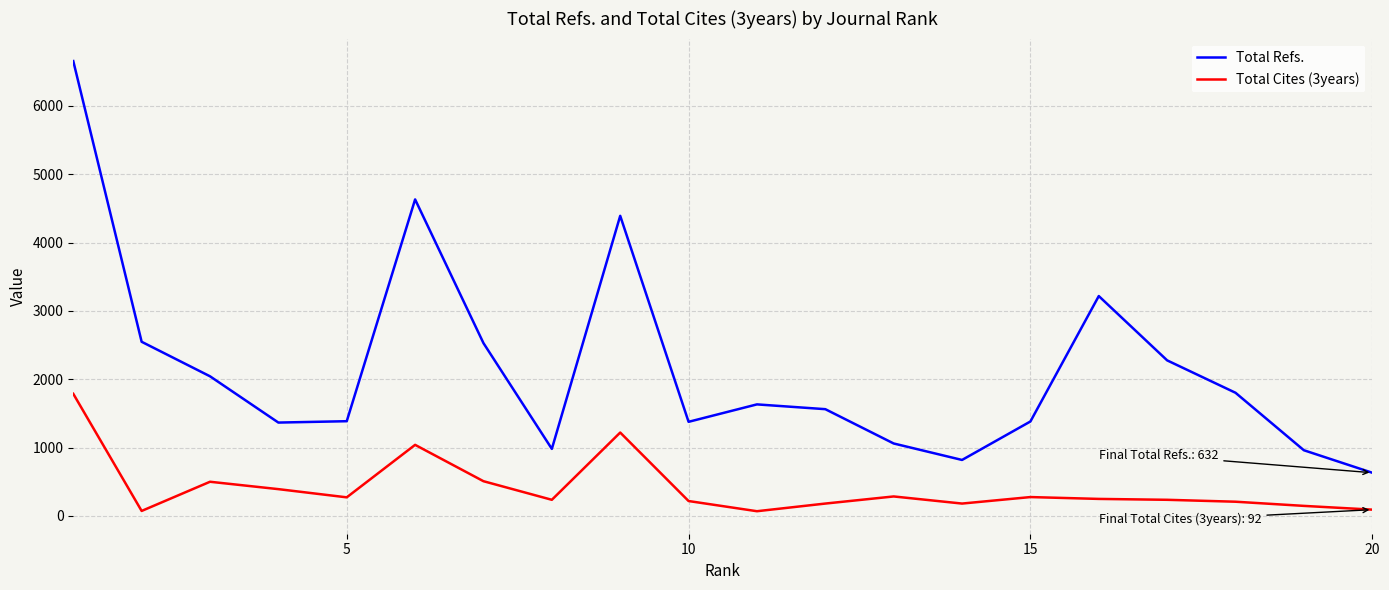

Which series has the widest spread of values?

Total Refs.